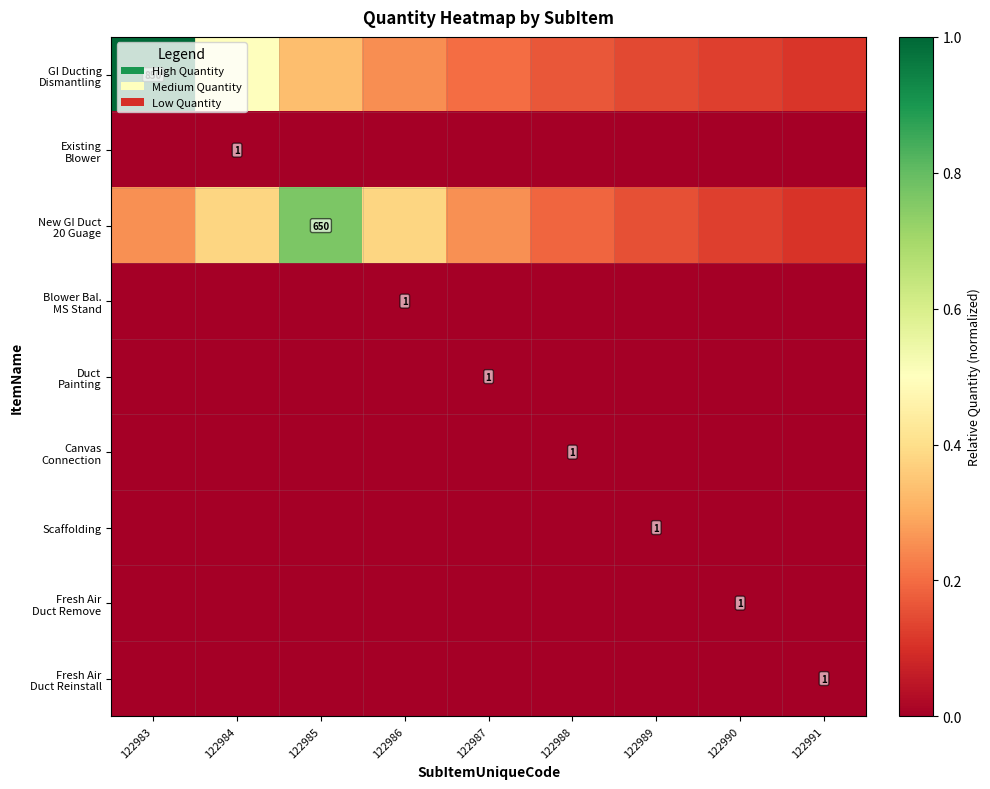

At which category is the sum across all series the highest?

122983